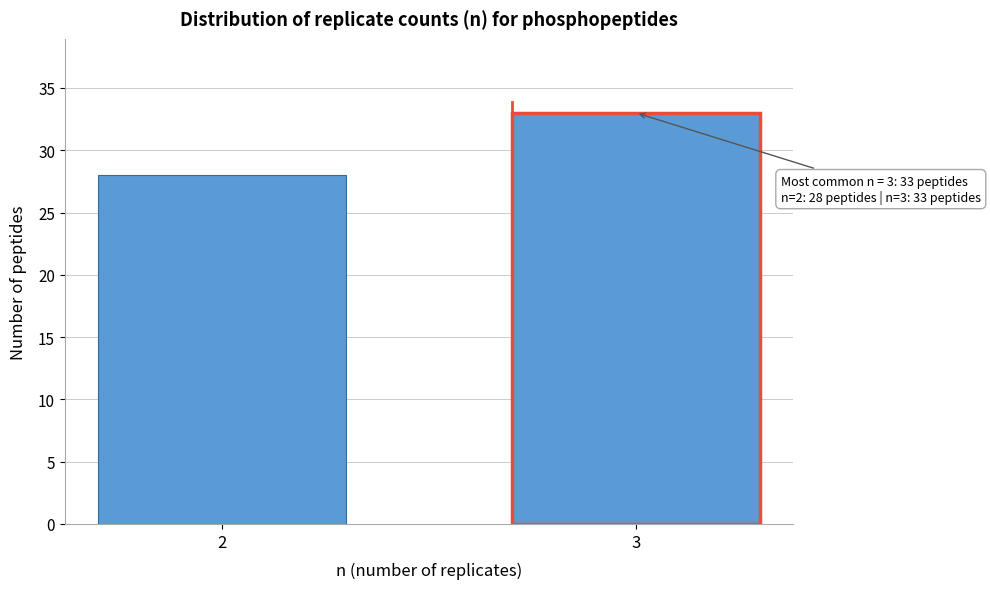

Reading left to right, what are all the values shown in this chart?

28	33